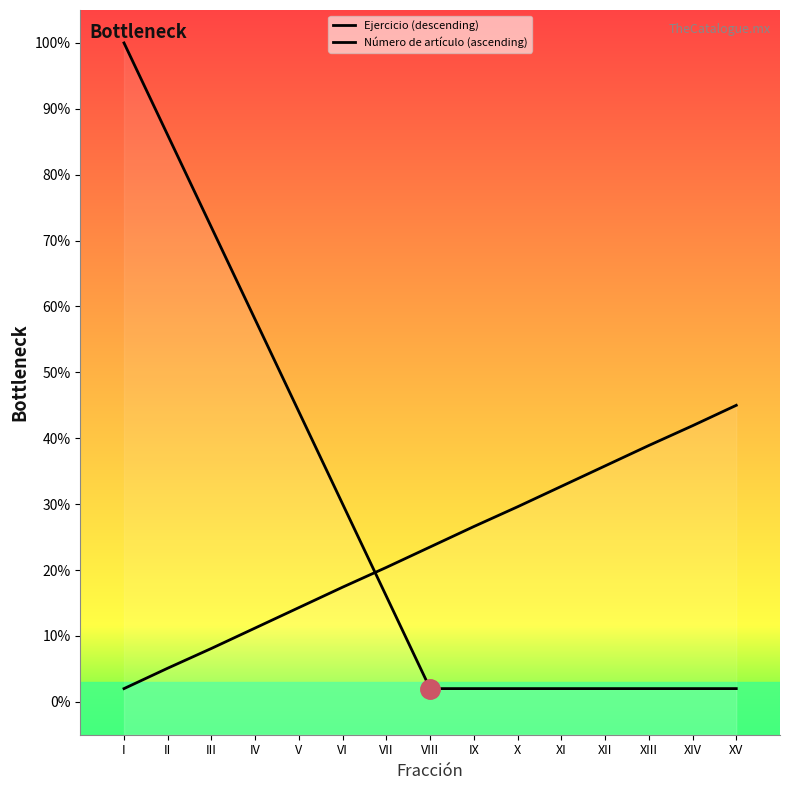

Which has a higher value, XIV or XI?

XIV